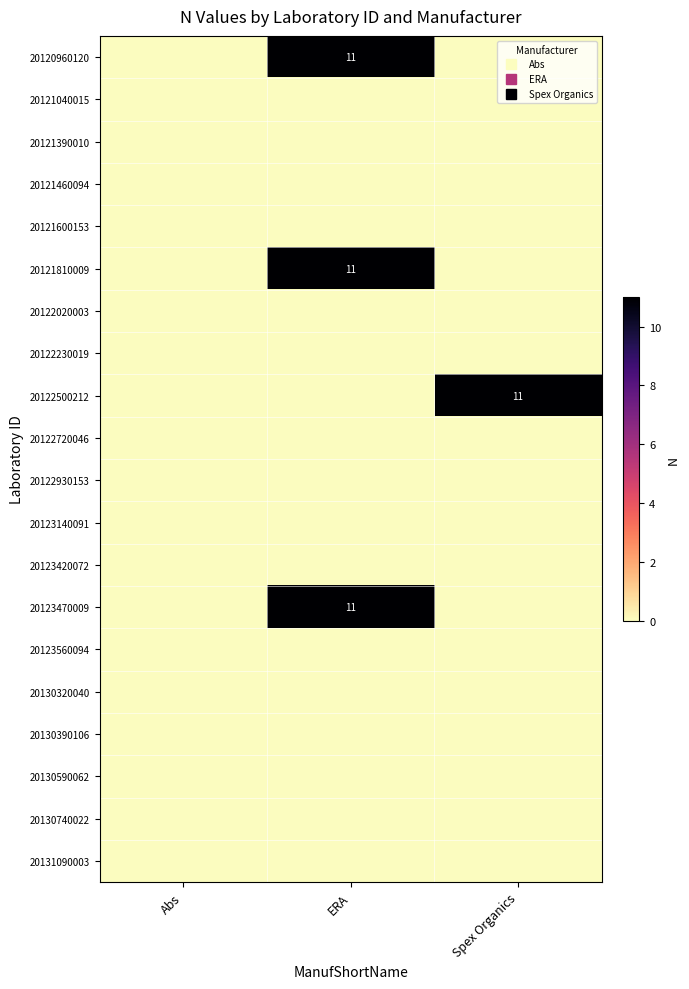

At how many categories does at least one series exceed 6?

2